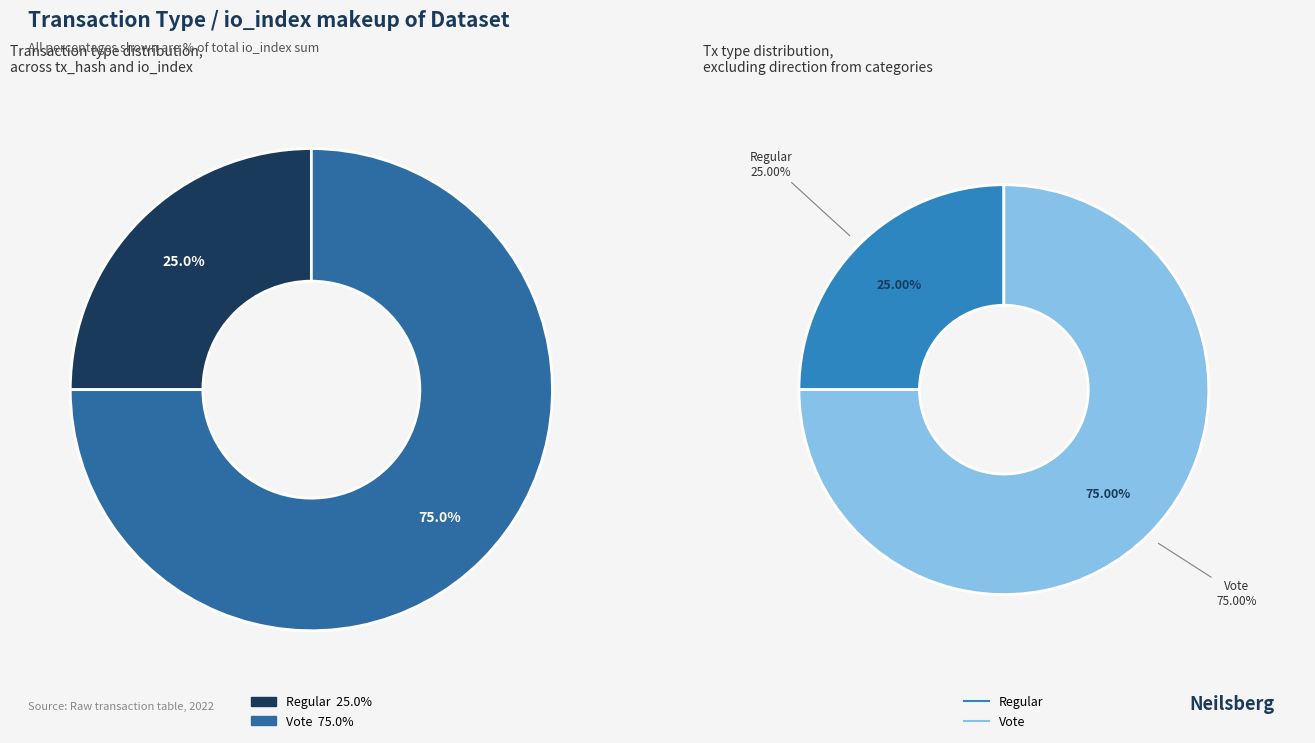

Is the sum of Regular and Vote greater than half?

Yes